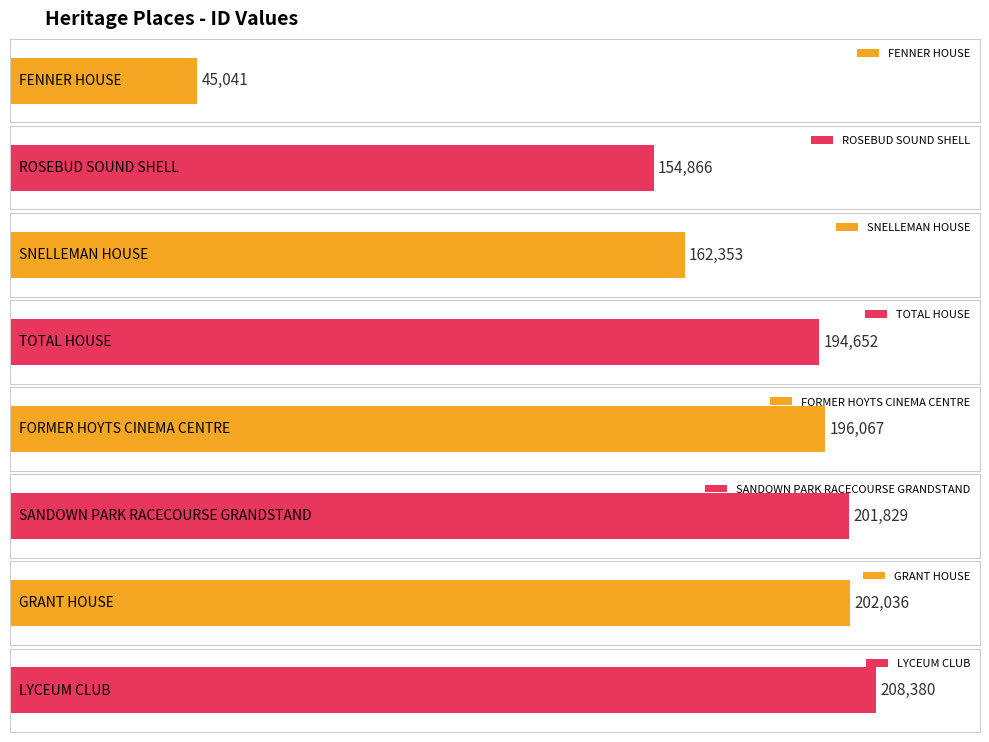

What is the change in value from TOTAL HOUSE to GRANT HOUSE?

+7384